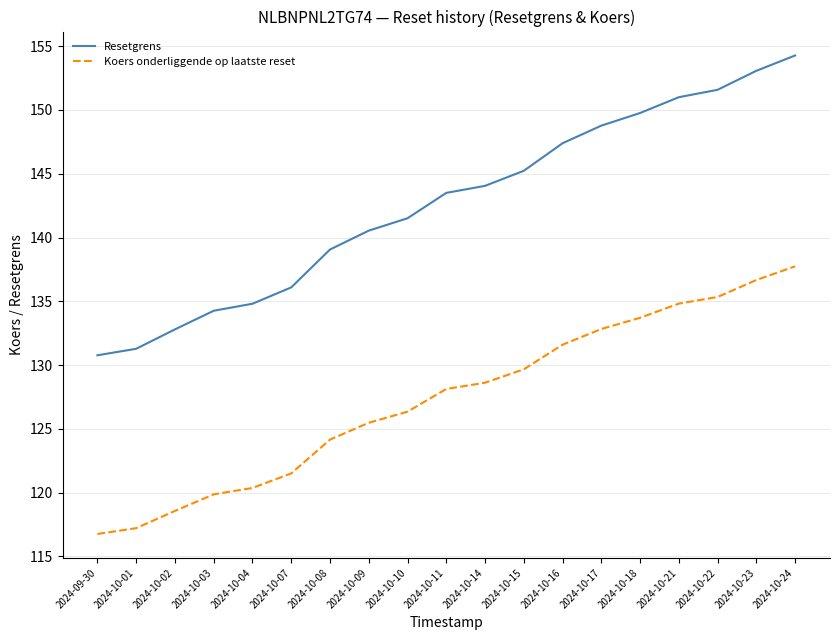

True or false: Koers onderliggende op laatste reset and Resetgrens cross at least once.

False